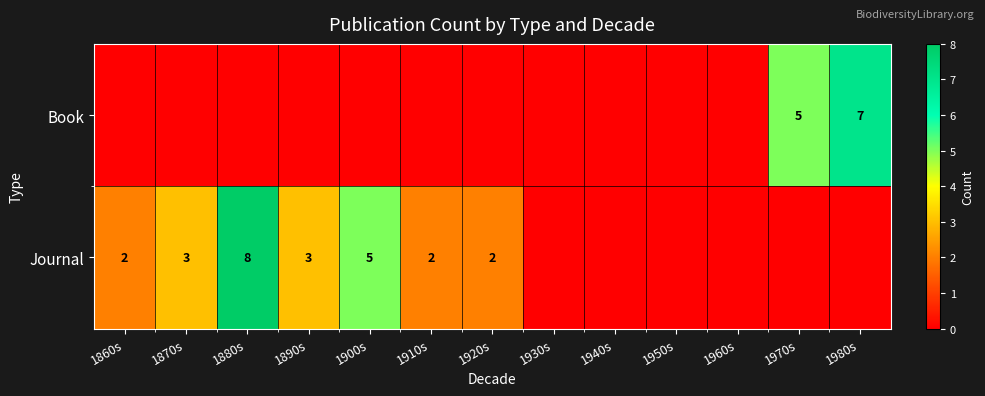

The Journal series shows 2 at 1920s. True or false?

True